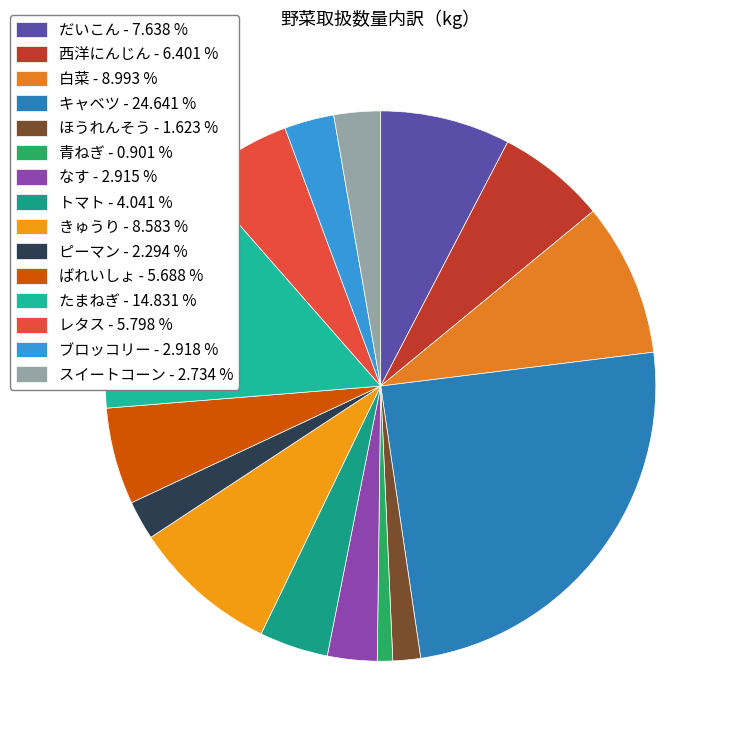

Is it true that レタス is 17% of the pie?

False